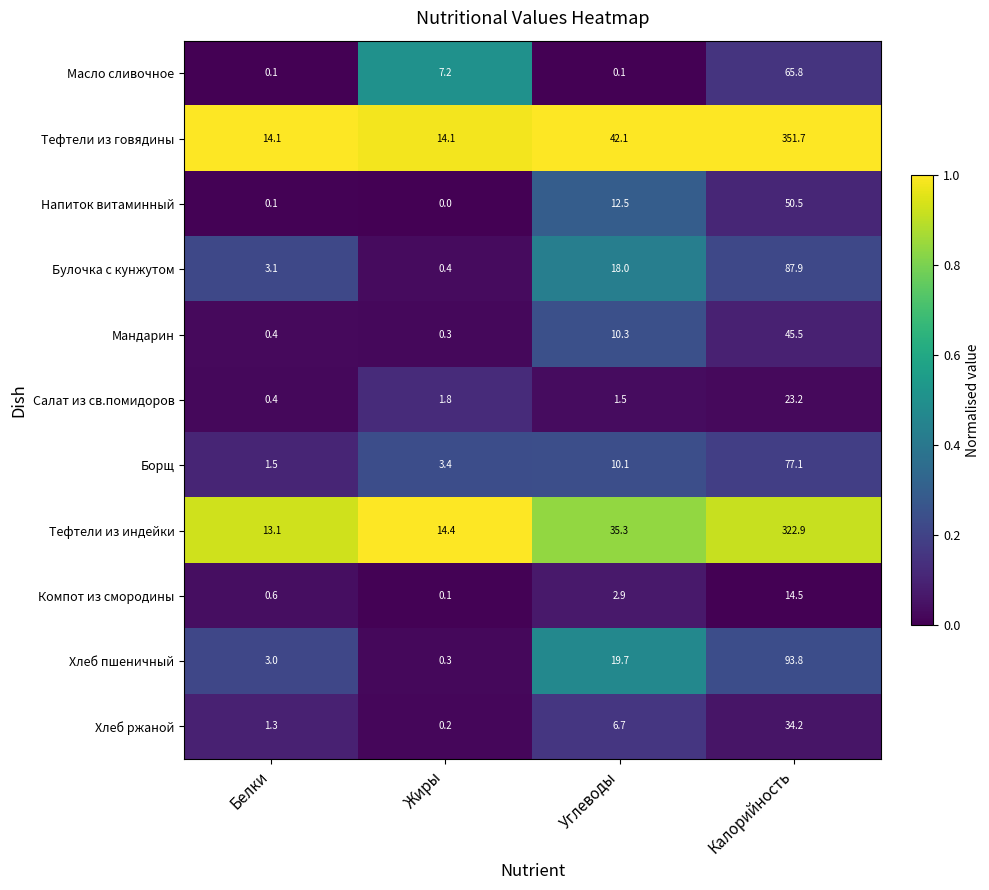

At Калорийность, list the series in order from largest to smallest.

Тефтели из говядины, Тефтели из индейки, Хлеб пшеничный, Булочка с кунжутом, Борщ, Масло сливочное, Напиток витаминный, Мандарин, Хлеб ржаной, Салат из св.помидоров, Компот из смородины